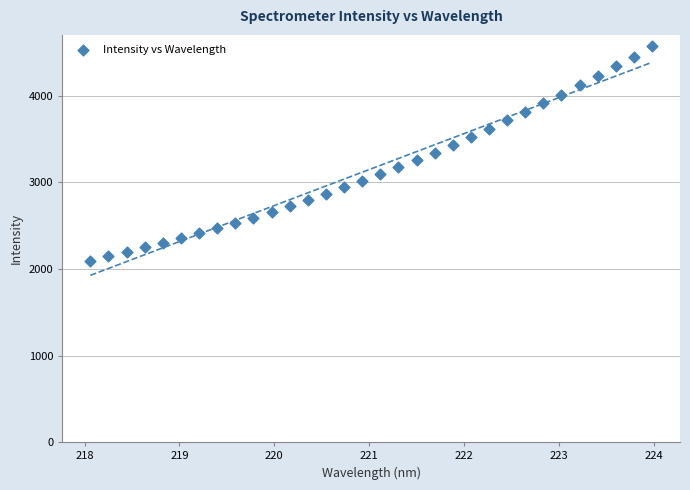

What is the range of X values (max minus min)?

5.9